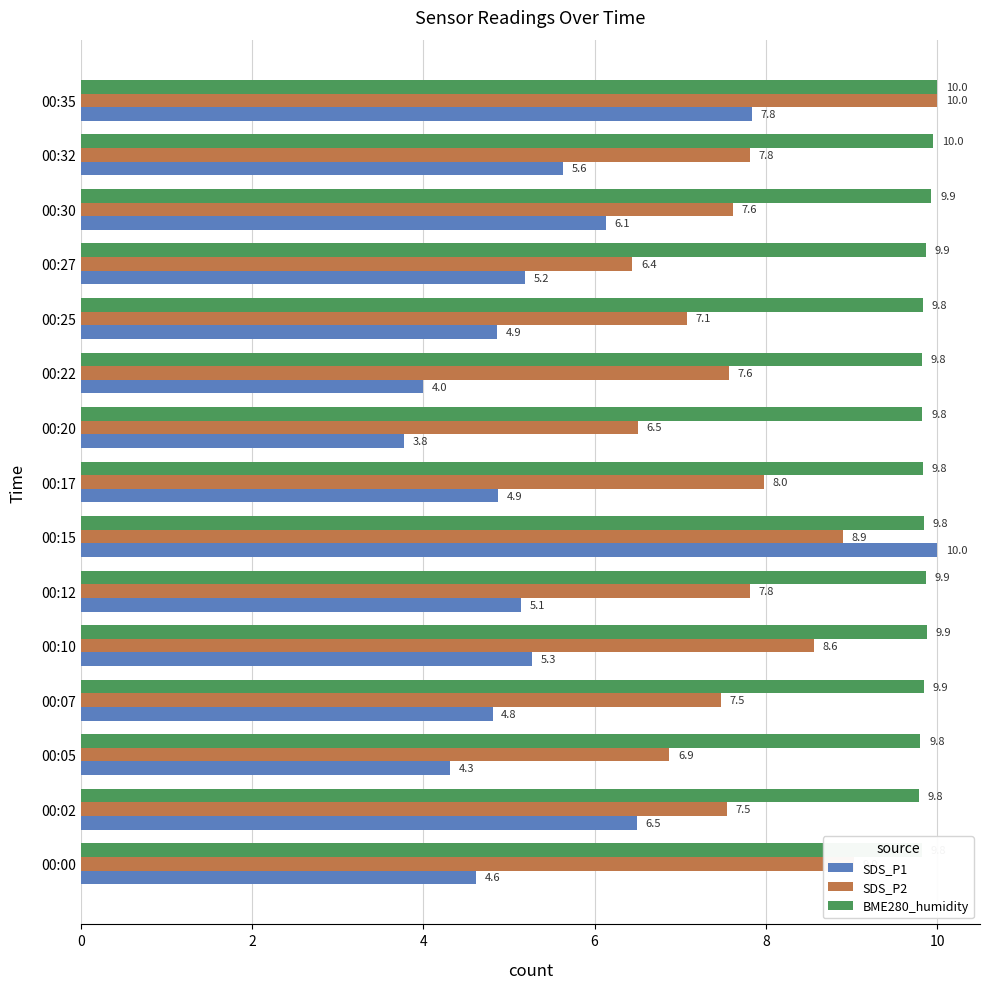

What is the difference between the second highest and second lowest values in the BME280_humidity series?

0.1